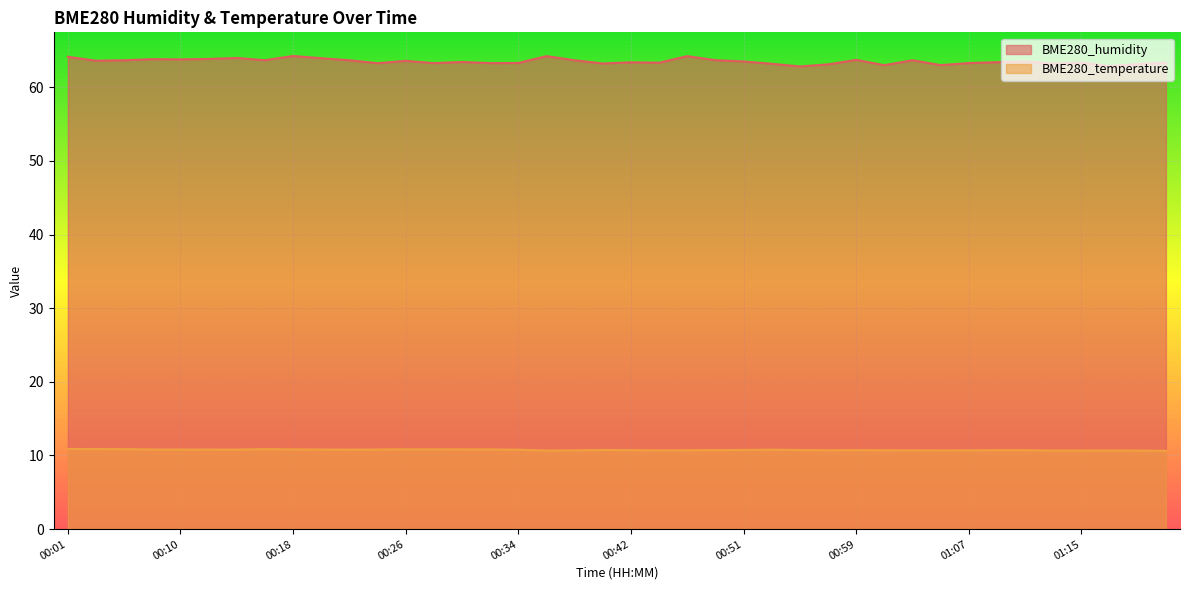

Reading right to left, extract all data points from this chart.

BME280_humidity: 01:22=63.3	01:20=63.1	01:18=62.9	01:15=63.4	01:13=63.2	01:11=63.5	01:09=63.4	01:07=63.3	01:05=63.0	01:03=63.7	01:01=63.0	00:59=63.7	00:57=63.1	00:55=62.8	00:53=63.2	00:51=63.5	00:49=63.7	00:47=64.2	00:45=63.3	00:42=63.4	00:40=63.2	00:38=63.7	00:36=64.2	00:34=63.3	00:32=63.3	00:30=63.4	00:28=63.3	00:26=63.6	00:24=63.3	00:22=63.7	00:20=63.9	00:18=64.2	00:16=63.7	00:14=64.0	00:12=63.8	00:10=63.8	00:07=63.8	00:05=63.7	00:03=63.6	00:01=64.1
BME280_temperature: 01:22=10.6	01:20=10.7	01:18=10.7	01:15=10.7	01:13=10.7	01:11=10.7	01:09=10.7	01:07=10.7	01:05=10.7	01:03=10.7	01:01=10.7	00:59=10.7	00:57=10.7	00:55=10.7	00:53=10.8	00:51=10.8	00:49=10.7	00:47=10.7	00:45=10.7	00:42=10.7	00:40=10.8	00:38=10.7	00:36=10.7	00:34=10.8	00:32=10.8	00:30=10.8	00:28=10.8	00:26=10.8	00:24=10.8	00:22=10.8	00:20=10.8	00:18=10.8	00:16=10.9	00:14=10.8	00:12=10.8	00:10=10.8	00:07=10.8	00:05=10.9	00:03=10.9	00:01=10.9